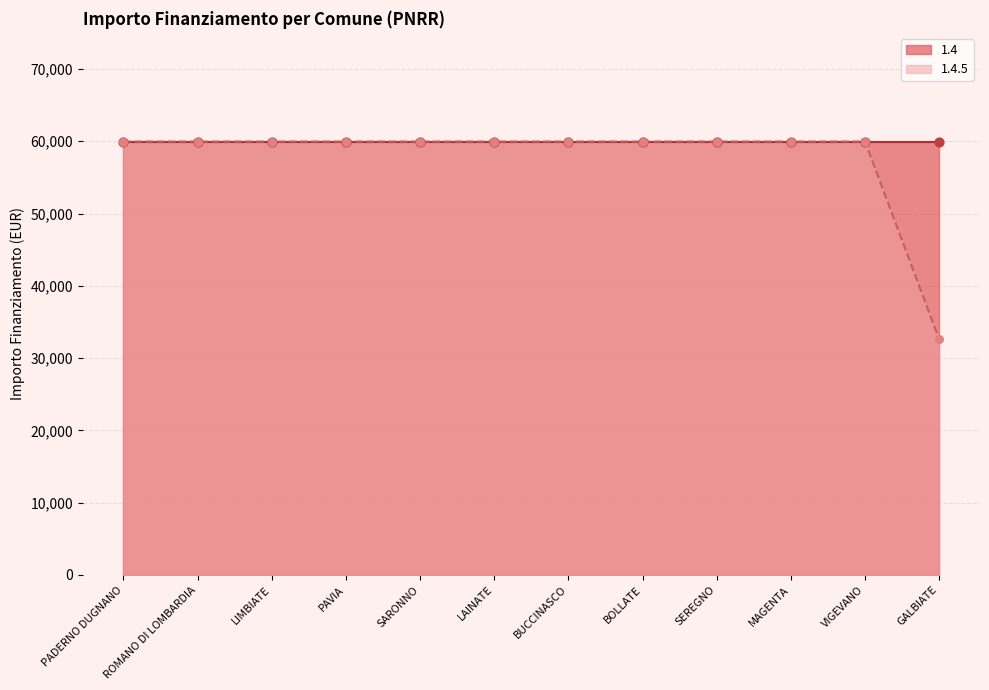

Which has a higher value, BUCCINASCO or LAINATE?

BUCCINASCO